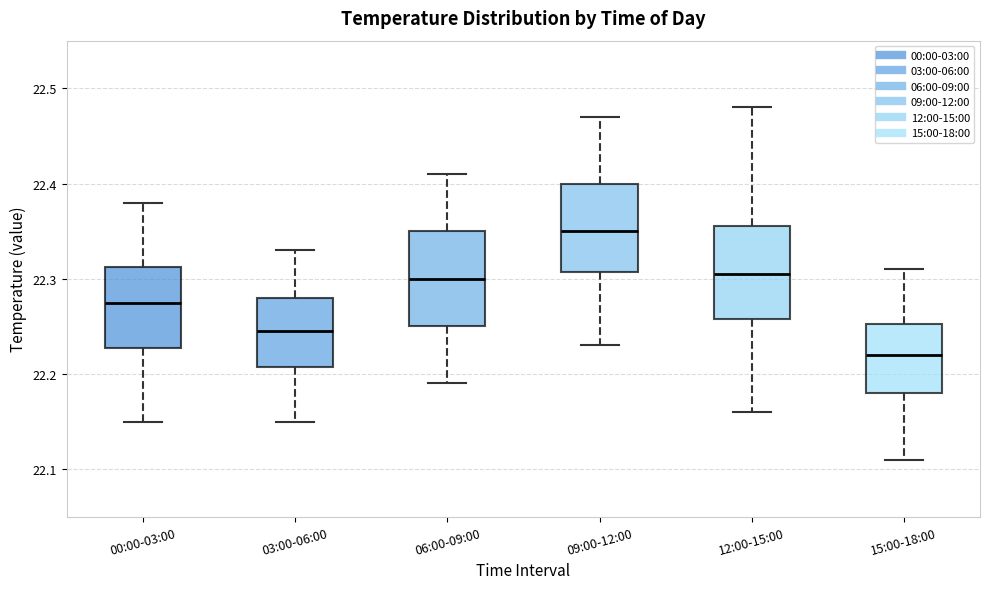

Reading left to right, transcribe this box plot: for each box, give where its median line is, the range the box spans, and where its two whiskers end, as read against the y-axis. The values are not printed on the chart, so give them approximately, as read against the axis.

00:00-03:00: median 22.28, box 22.23 to 22.31, whiskers 22.15 to 22.38
03:00-06:00: median 22.25, box 22.21 to 22.28, whiskers 22.15 to 22.33
06:00-09:00: median 22.30, box 22.25 to 22.35, whiskers 22.19 to 22.41
09:00-12:00: median 22.35, box 22.31 to 22.40, whiskers 22.23 to 22.47
12:00-15:00: median 22.31, box 22.26 to 22.36, whiskers 22.16 to 22.48
15:00-18:00: median 22.22, box 22.18 to 22.25, whiskers 22.11 to 22.31